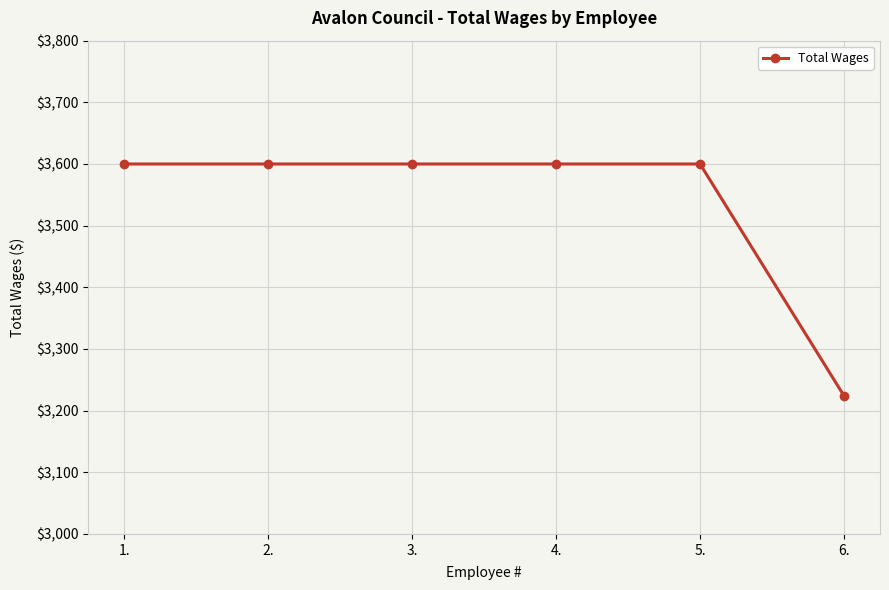

Is this an area chart (filled region under the line)?

No